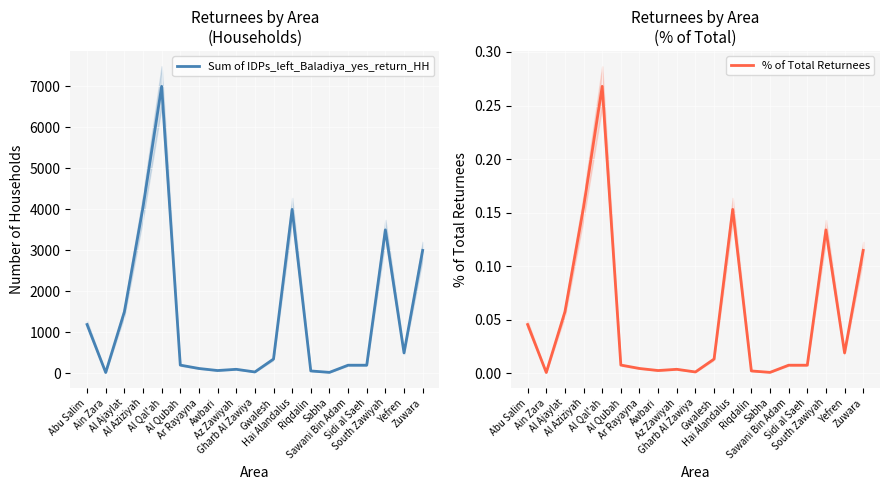

True or false: % of Total Returnees has a value of 0.1 at Abu Salim.

False